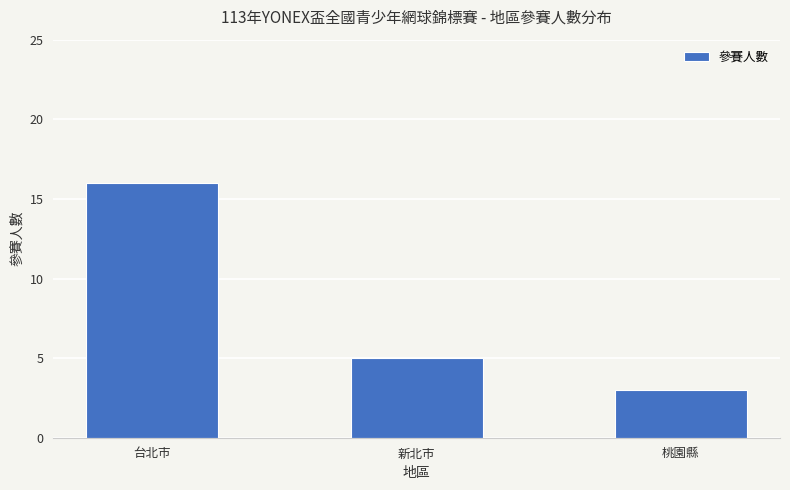

What is the value of the 3rd bar from the left?

3